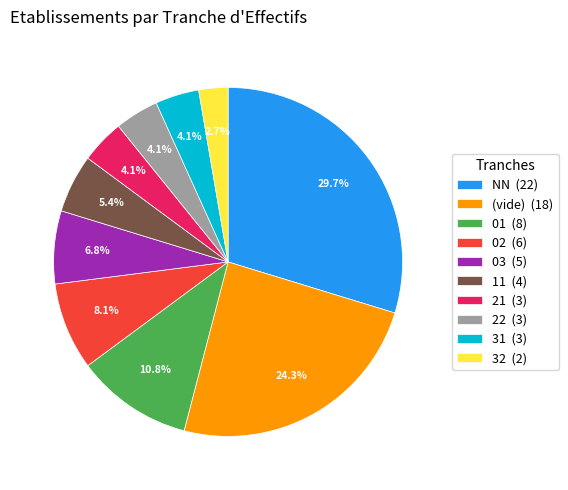

How many segments does this pie chart have?

10